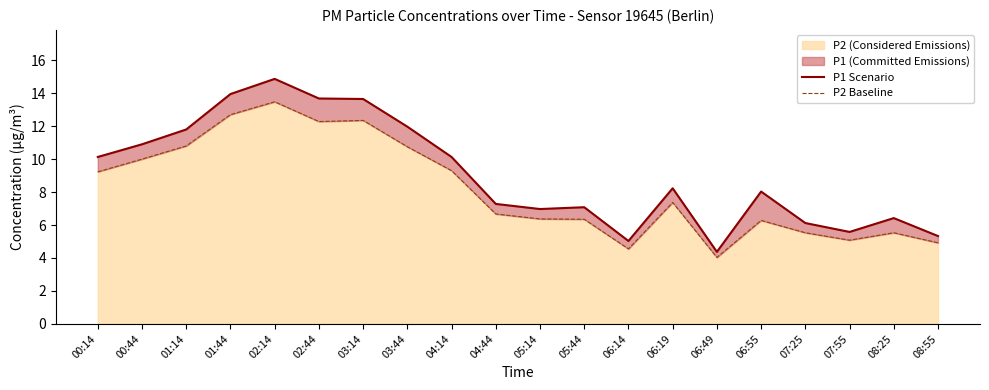

At 08:25, list the series in order from largest to smallest.

P1 Scenario, P2 Baseline